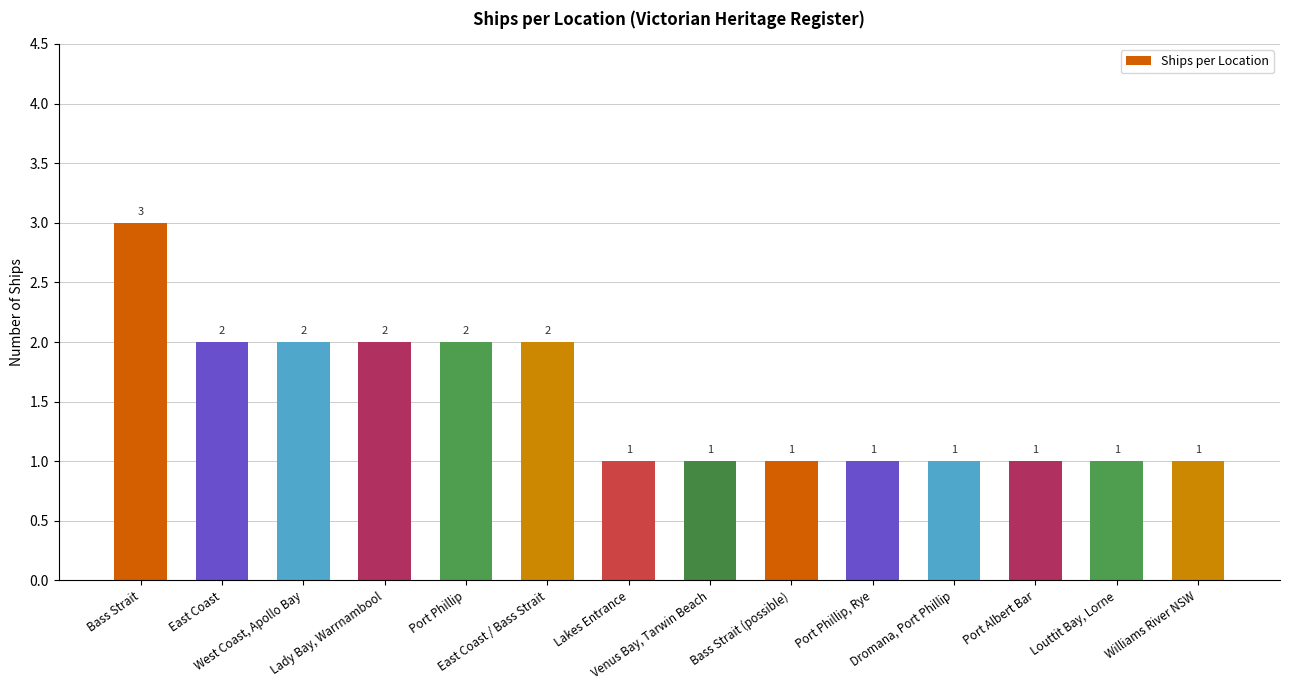

Reading left to right, what are all the values shown in this chart?

3	2	2	2	2	2	1	1	1	1	1	1	1	1